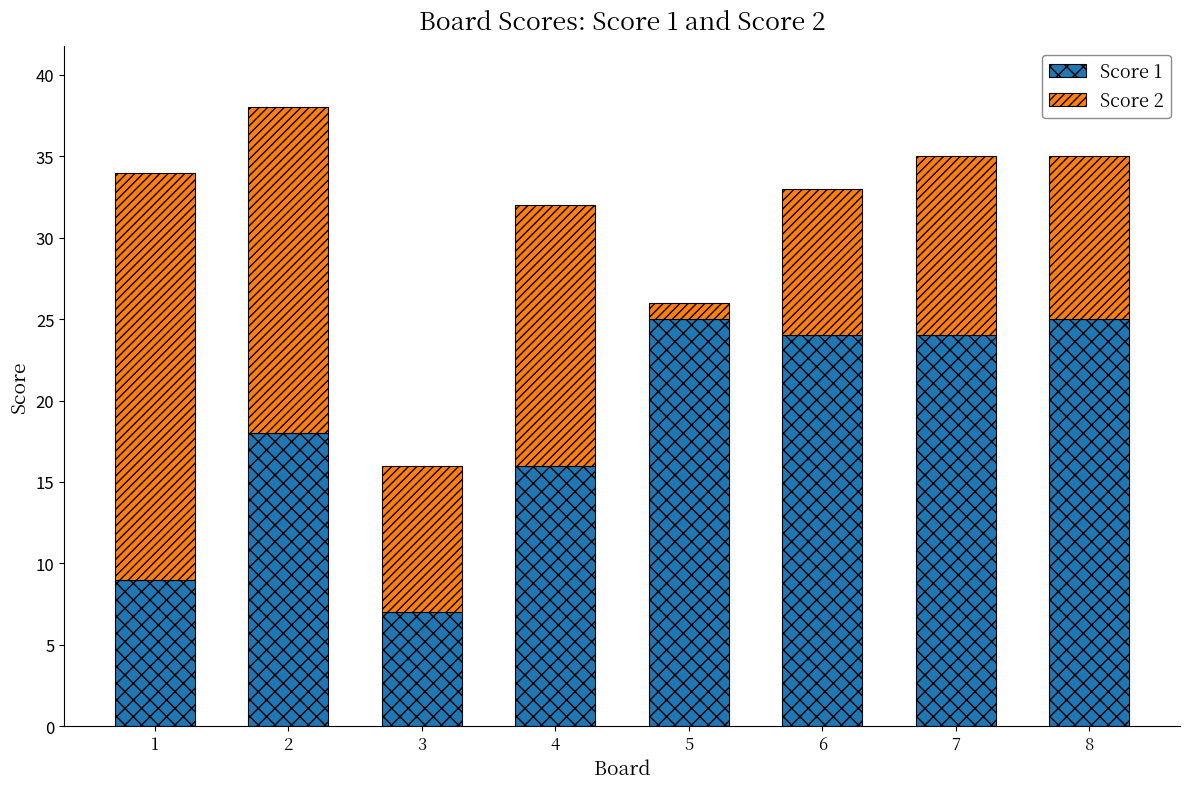

Reading right to left, list the values for the Score 1 series.

25	24	24	25	16	7	18	9